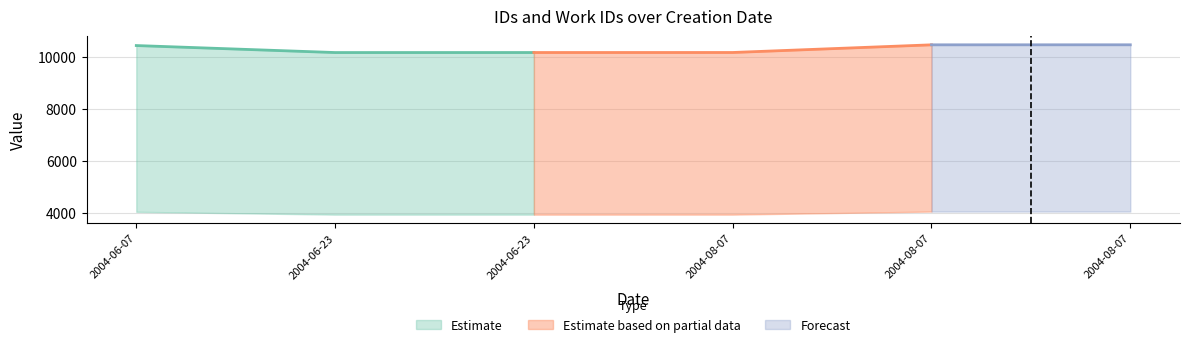

The work_id series shows 847 at 2004-08-07. True or false?

False